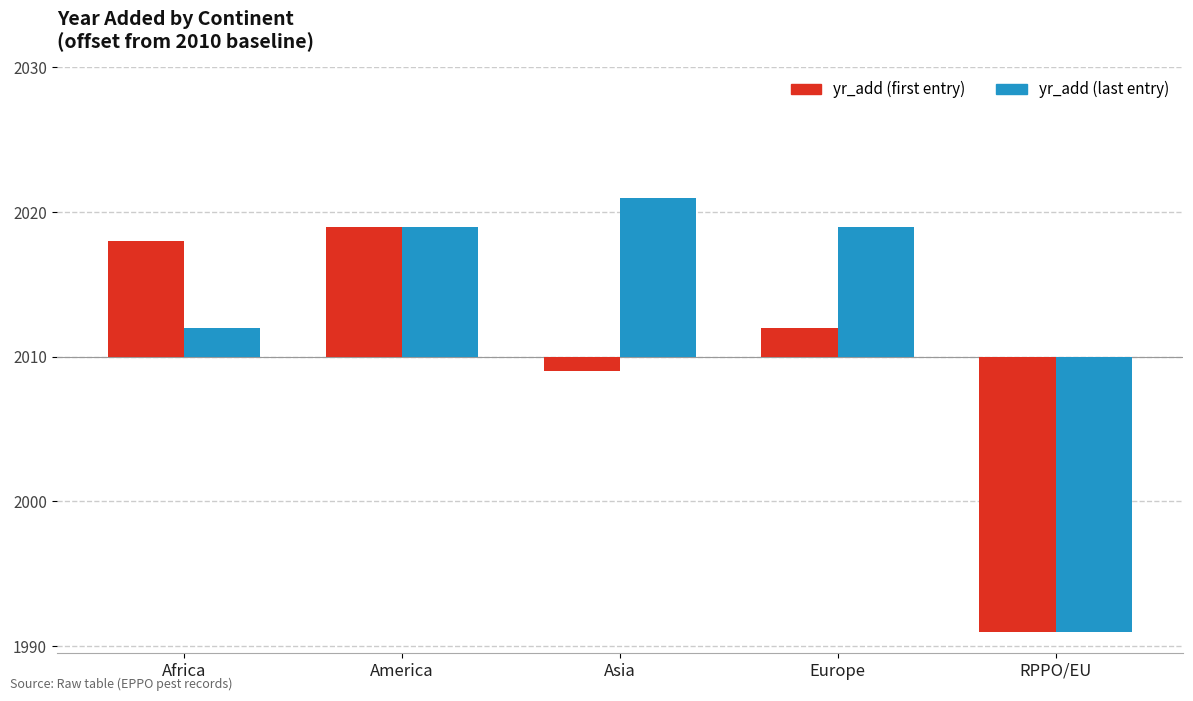

Does the chart contain any negative values?

Yes